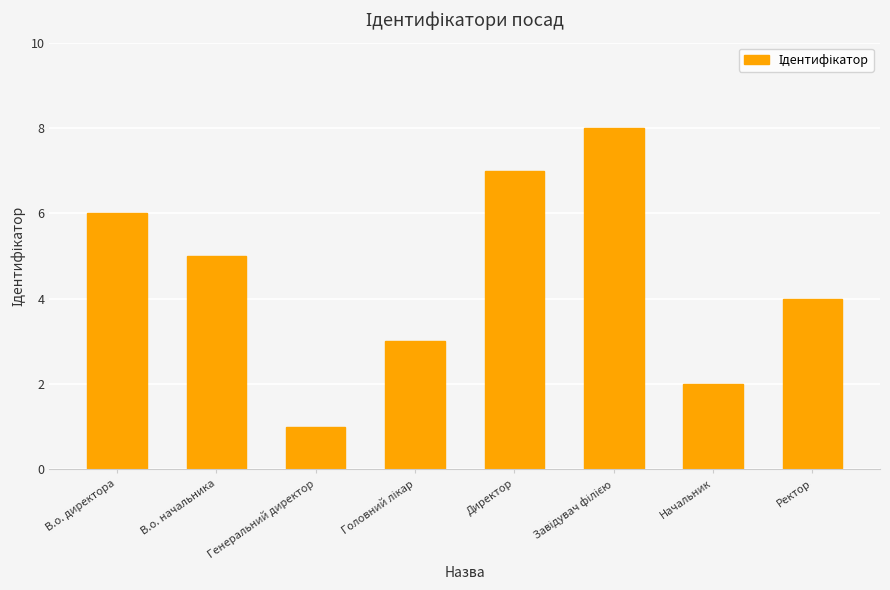

The value at В.о. директора is 6. True or false?

True